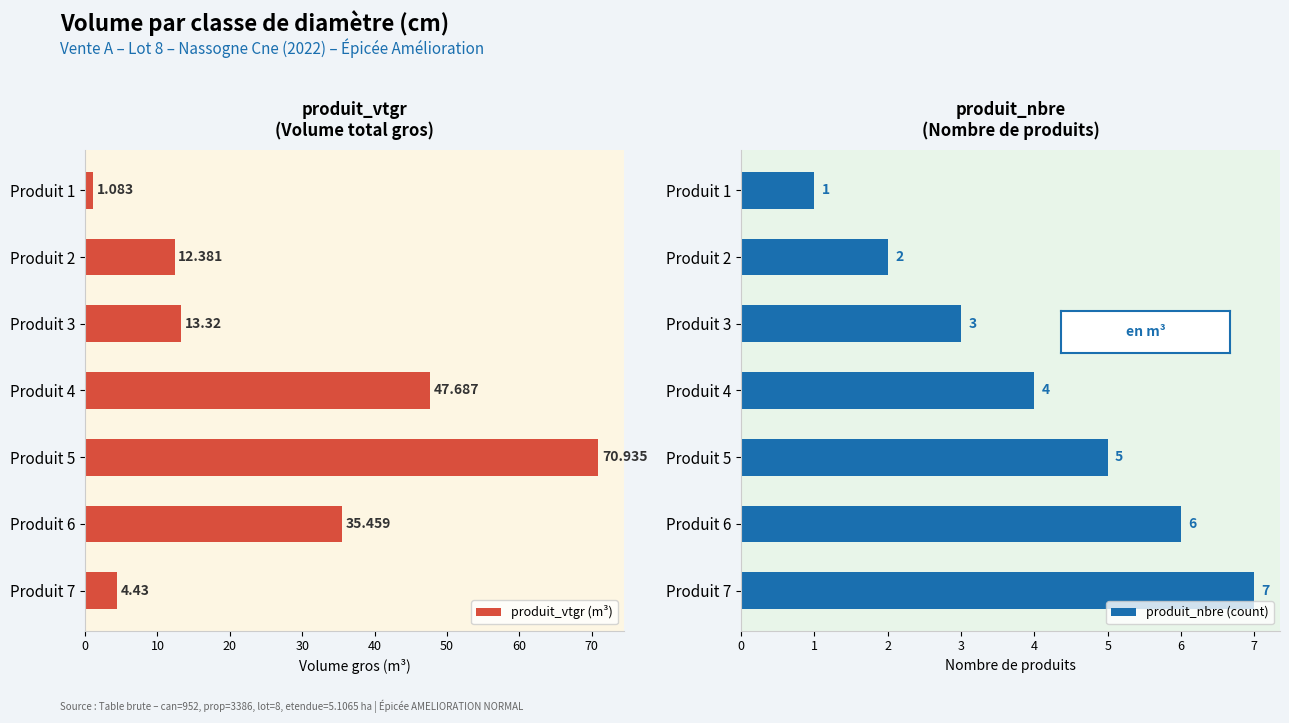

Reading left to right, list all the values displayed in this chart.

produit_vtgr (m³): 1.1	12.4	13.3	47.7	70.9	35.5	4.4
produit_nbre (count): 1.0	2.0	3.0	4.0	5.0	6.0	7.0